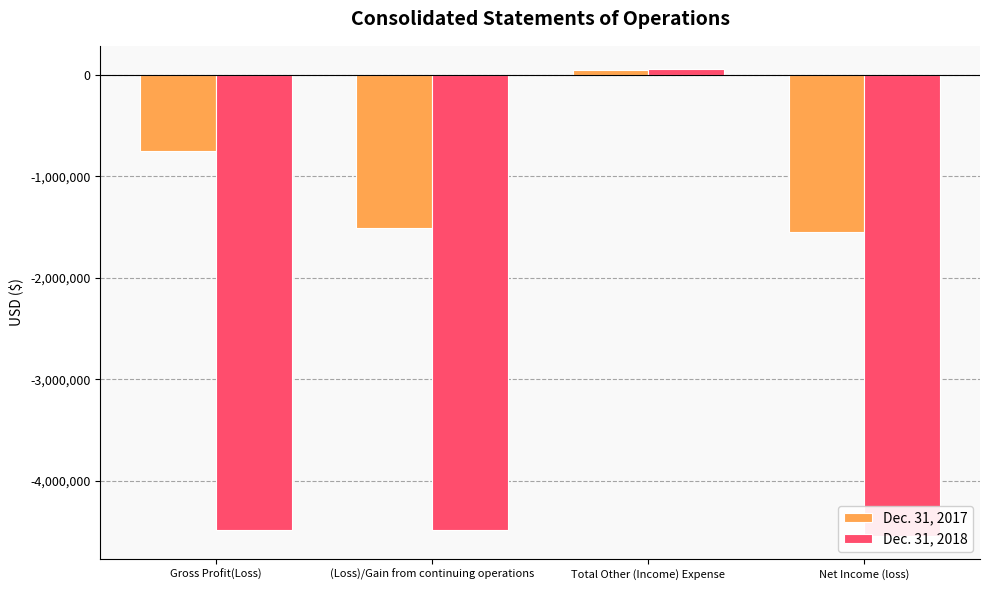

What is the difference between the maximum and second lowest values in the Dec. 31, 2017 series?

1551464